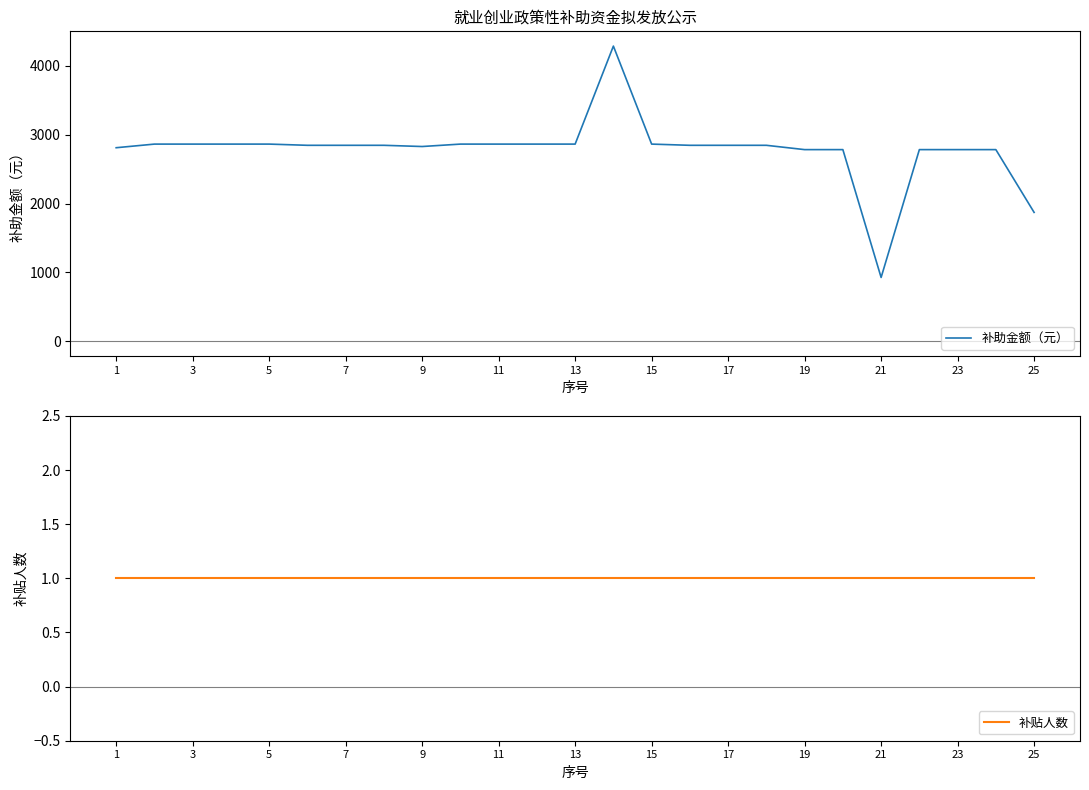

Reading right to left, extract all data points from this chart.

补助金额（元）: 1872.3	2783.5	2783.5	2783.5	927.8	2783.5	2783.5	2846.1	2846.1	2846.1	2863.6	4286.2	2863.6	2863.6	2863.6	2863.6	2828.5	2846.1	2846.1	2846.1	2863.6	2863.6	2863.6	2863.6	2811.0
补贴人数: 1.0	1.0	1.0	1.0	1.0	1.0	1.0	1.0	1.0	1.0	1.0	1.0	1.0	1.0	1.0	1.0	1.0	1.0	1.0	1.0	1.0	1.0	1.0	1.0	1.0